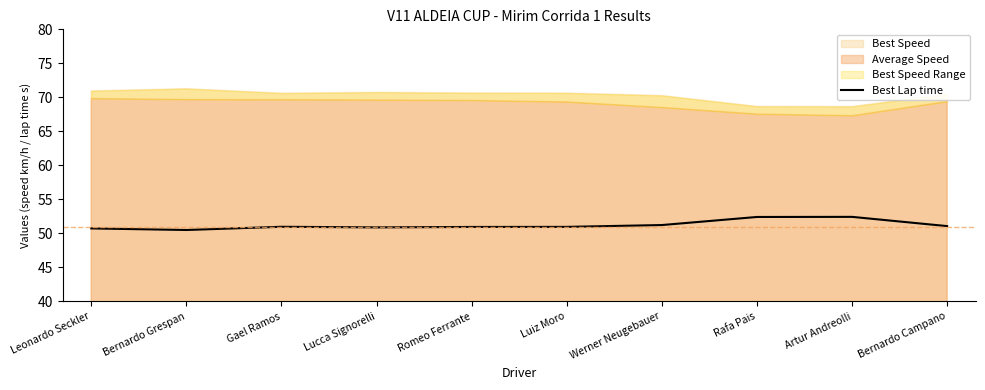

What is the value of the 8th point from the left?

52.4